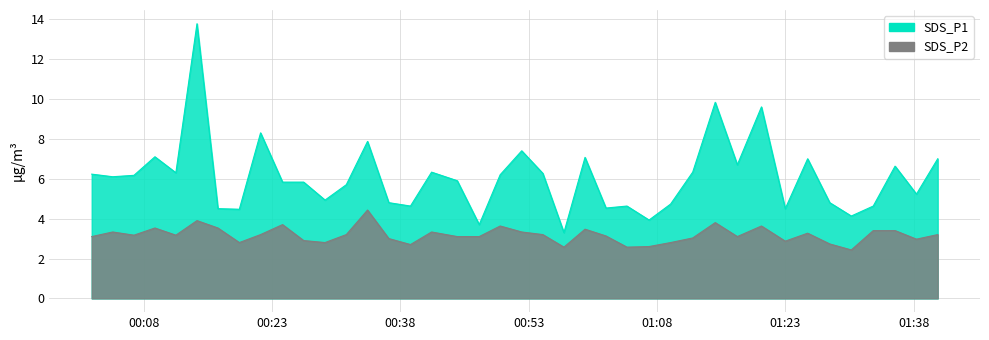

Reading right to left, transcribe all the data shown in this chart.

SDS_P1: 2022/10/08 01:40:48=7.0	2022/10/08 01:38:19=5.2	2022/10/08 01:35:49=6.6	2022/10/08 01:33:16=4.6	2022/10/08 01:30:42=4.1	2022/10/08 01:28:11=4.8	2022/10/08 01:25:36=7.0	2022/10/08 01:22:59=4.5	2022/10/08 01:20:12=9.6	2022/10/08 01:17:23=6.7	2022/10/08 01:14:48=9.8	2022/10/08 01:12:10=6.3	2022/10/08 01:09:35=4.7	2022/10/08 01:07:04=3.9	2022/10/08 01:04:29=4.6	2022/10/08 01:02:02=4.5	2022/10/08 00:59:35=7.1	2022/10/08 00:57:07=3.3	2022/10/08 00:54:39=6.3	2022/10/08 00:52:11=7.4	2022/10/08 00:49:40=6.2	2022/10/08 00:47:13=3.7	2022/10/08 00:44:39=5.9	2022/10/08 00:41:39=6.3	2022/10/08 00:39:11=4.6	2022/10/08 00:36:39=4.8	2022/10/08 00:34:10=7.9	2022/10/08 00:31:41=5.7	2022/10/08 00:29:12=4.9	2022/10/08 00:26:42=5.8	2022/10/08 00:24:14=5.8	2022/10/08 00:21:40=8.3	2022/10/08 00:19:11=4.5	2022/10/08 00:16:41=4.5	2022/10/08 00:14:14=13.8	2022/10/08 00:11:46=6.3	2022/10/08 00:09:19=7.1	2022/10/08 00:06:52=6.2	2022/10/08 00:04:23=6.1	2022/10/08 00:01:56=6.2
SDS_P2: 2022/10/08 01:40:48=3.2	2022/10/08 01:38:19=3.0	2022/10/08 01:35:49=3.4	2022/10/08 01:33:16=3.4	2022/10/08 01:30:42=2.4	2022/10/08 01:28:11=2.7	2022/10/08 01:25:36=3.3	2022/10/08 01:22:59=2.9	2022/10/08 01:20:12=3.6	2022/10/08 01:17:23=3.1	2022/10/08 01:14:48=3.8	2022/10/08 01:12:10=3.0	2022/10/08 01:09:35=2.8	2022/10/08 01:07:04=2.6	2022/10/08 01:04:29=2.6	2022/10/08 01:02:02=3.1	2022/10/08 00:59:35=3.5	2022/10/08 00:57:07=2.6	2022/10/08 00:54:39=3.2	2022/10/08 00:52:11=3.3	2022/10/08 00:49:40=3.6	2022/10/08 00:47:13=3.1	2022/10/08 00:44:39=3.1	2022/10/08 00:41:39=3.3	2022/10/08 00:39:11=2.7	2022/10/08 00:36:39=3.0	2022/10/08 00:34:10=4.4	2022/10/08 00:31:41=3.2	2022/10/08 00:29:12=2.8	2022/10/08 00:26:42=2.9	2022/10/08 00:24:14=3.7	2022/10/08 00:21:40=3.2	2022/10/08 00:19:11=2.8	2022/10/08 00:16:41=3.5	2022/10/08 00:14:14=3.9	2022/10/08 00:11:46=3.2	2022/10/08 00:09:19=3.5	2022/10/08 00:06:52=3.2	2022/10/08 00:04:23=3.3	2022/10/08 00:01:56=3.1